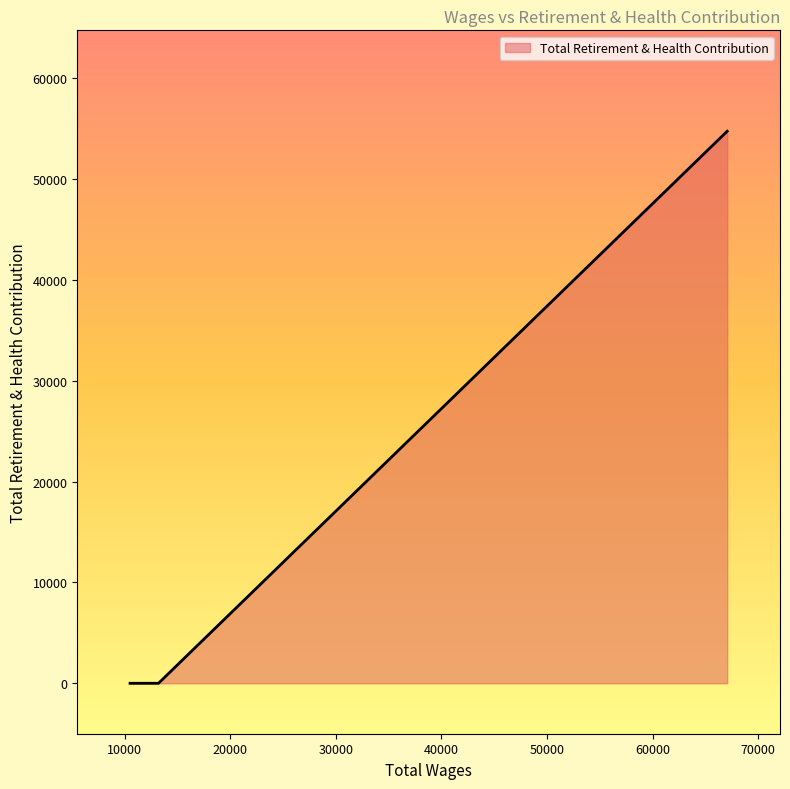

What is the average value?

18240